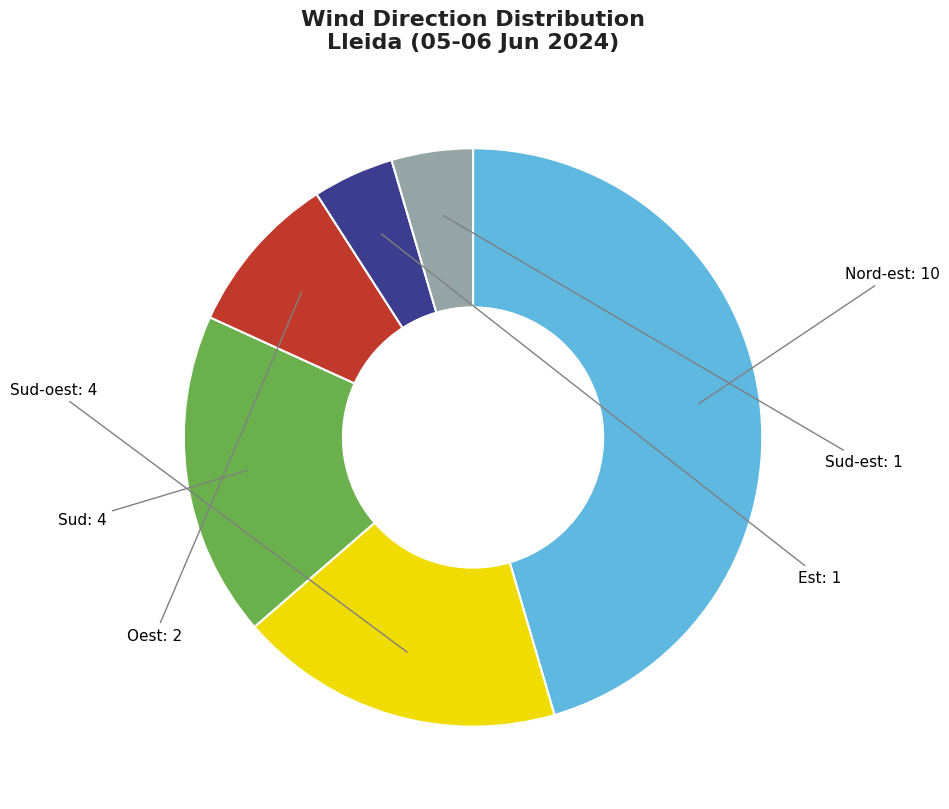

Do Sud-oest and Est together represent more than half of the pie?

No